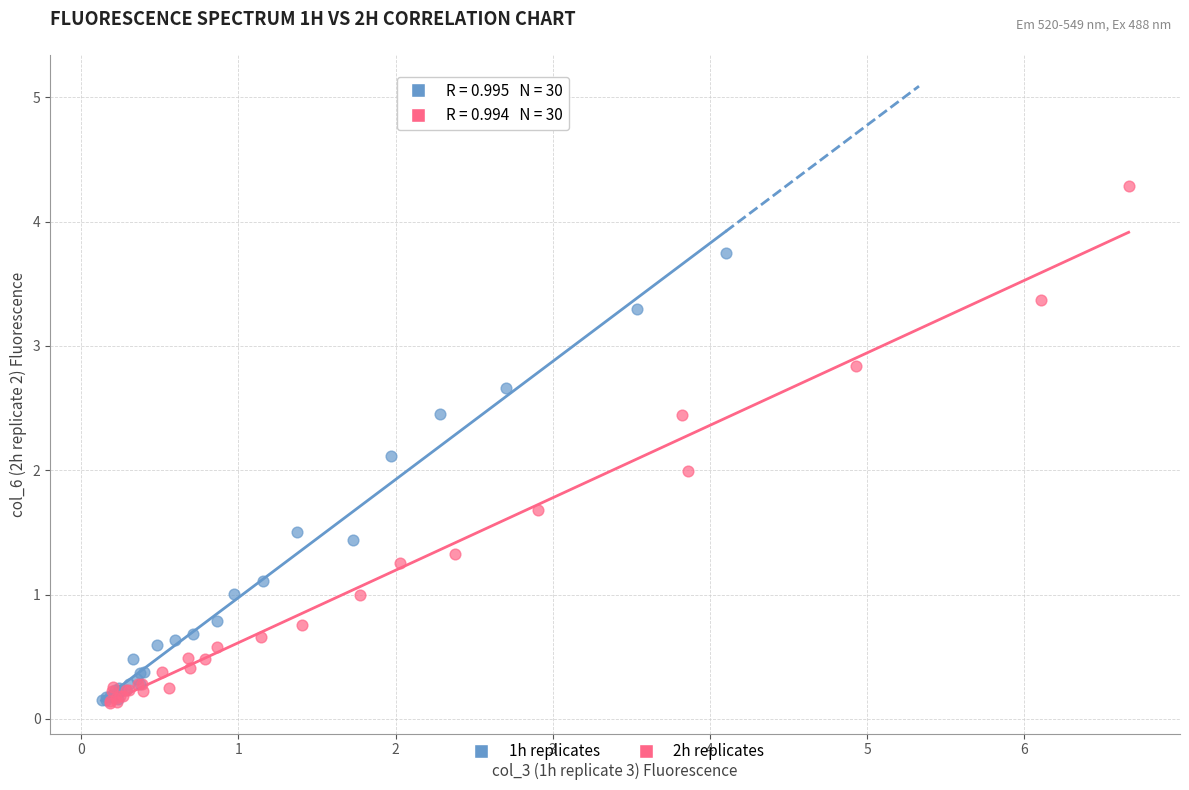

Which series contains the highest Y value?

2h replicates